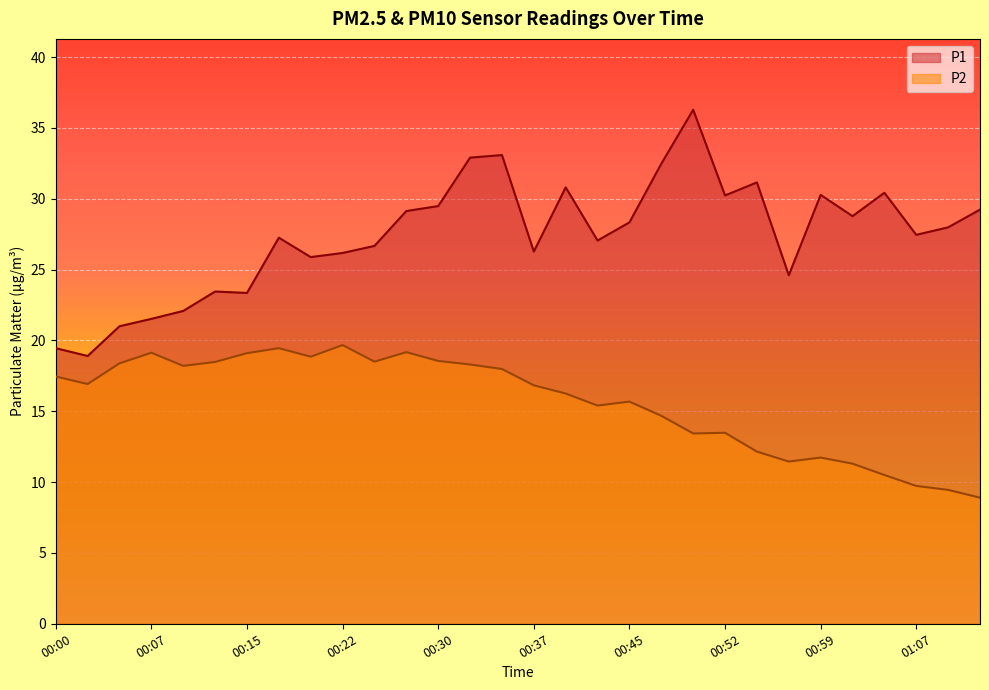

Where is the first local minimum for P2?

00:02